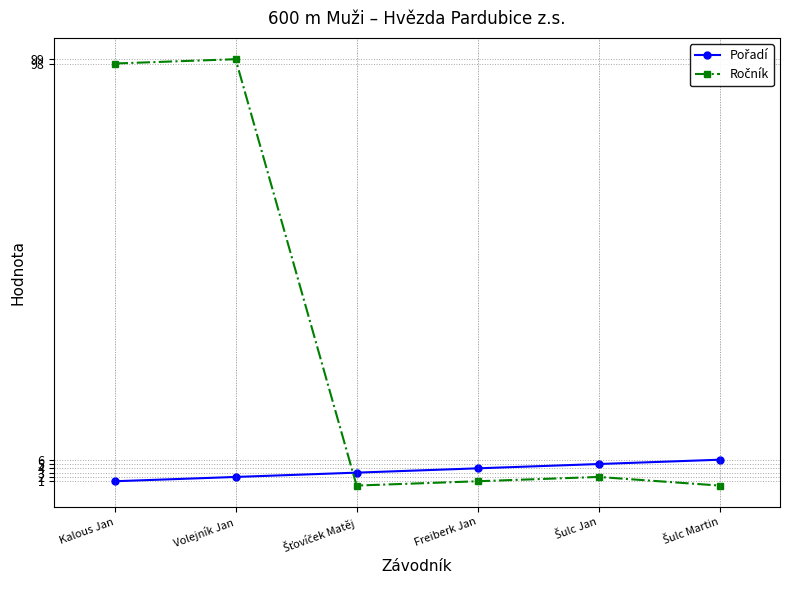

What is the greatest value displayed?

99